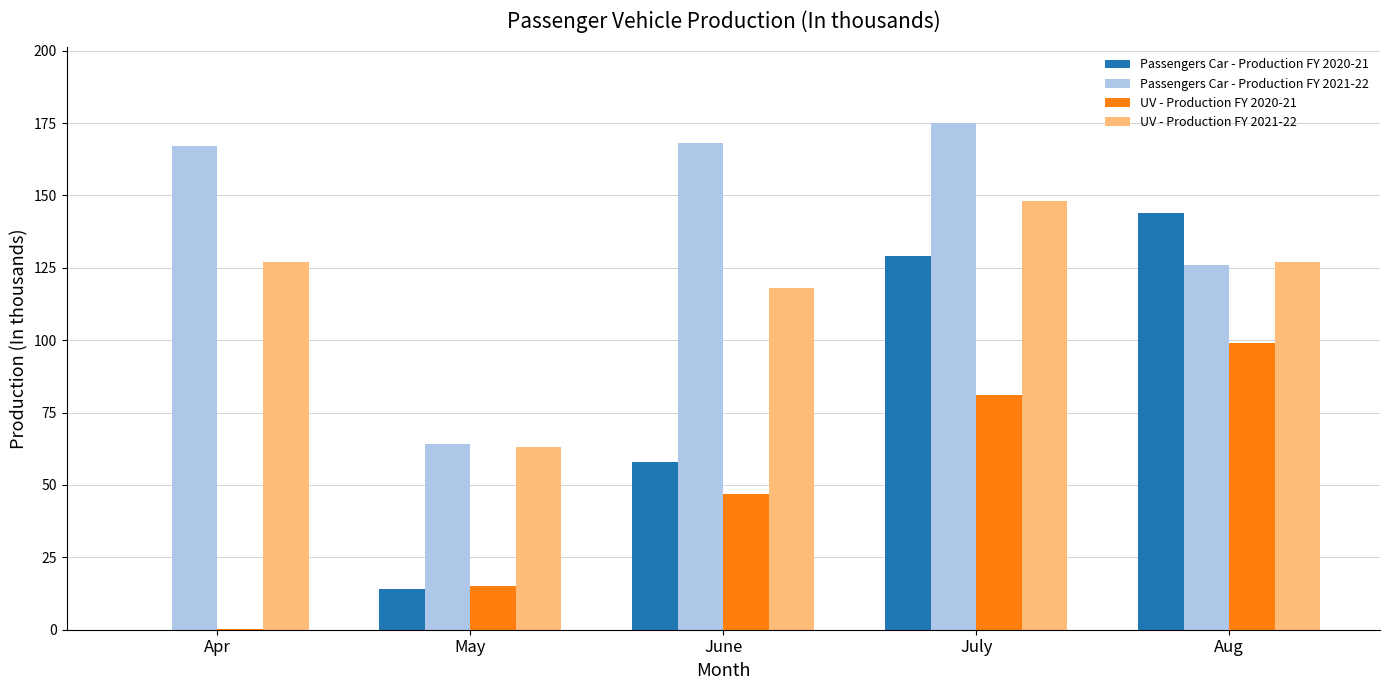

How many groups of bars are there?

5